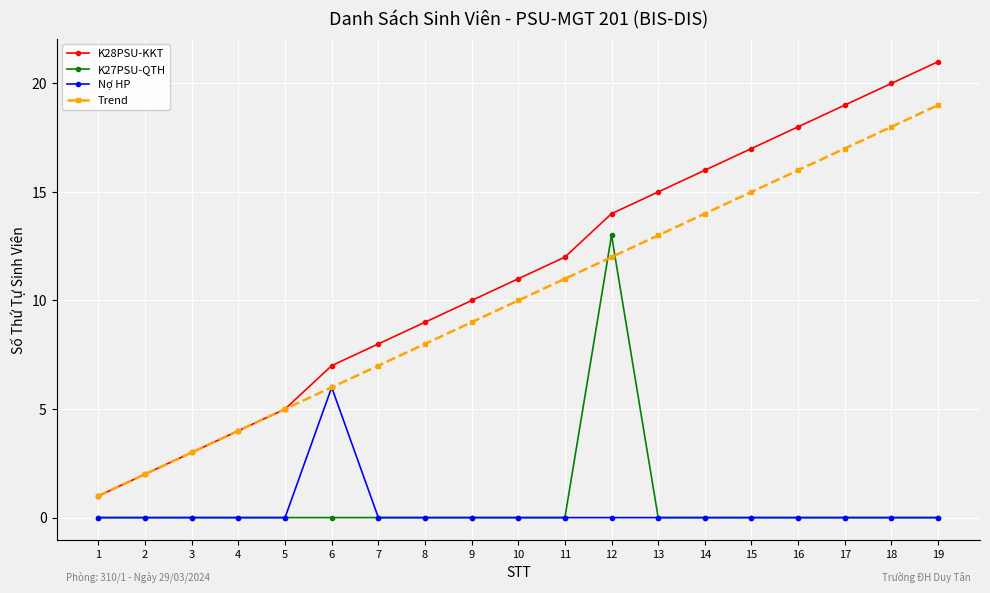

True or false: K27PSU-QTH and K28PSU-KKT cross at least once.

False